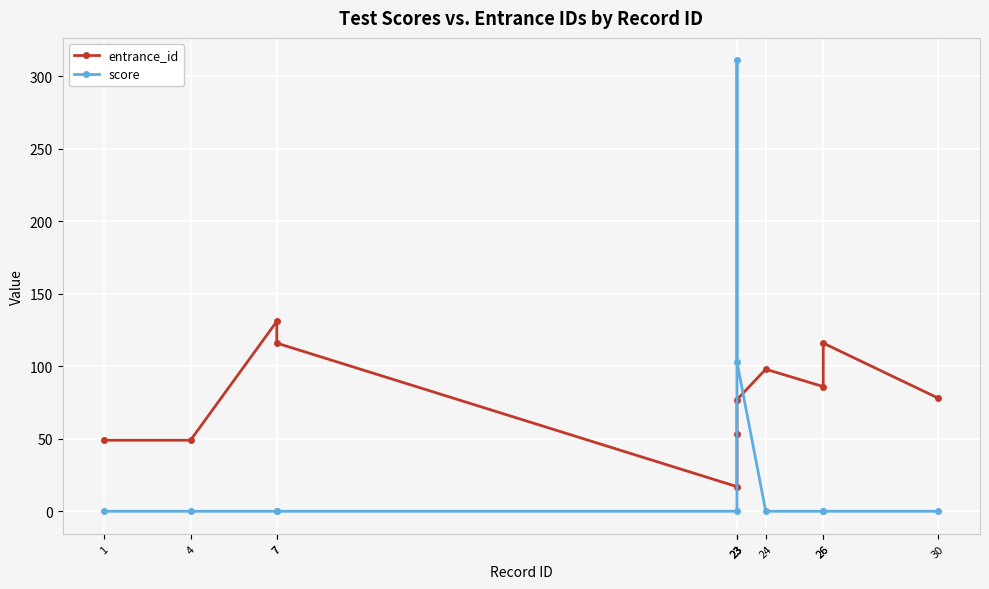

What are all the series names shown in the legend?

entrance_id, score